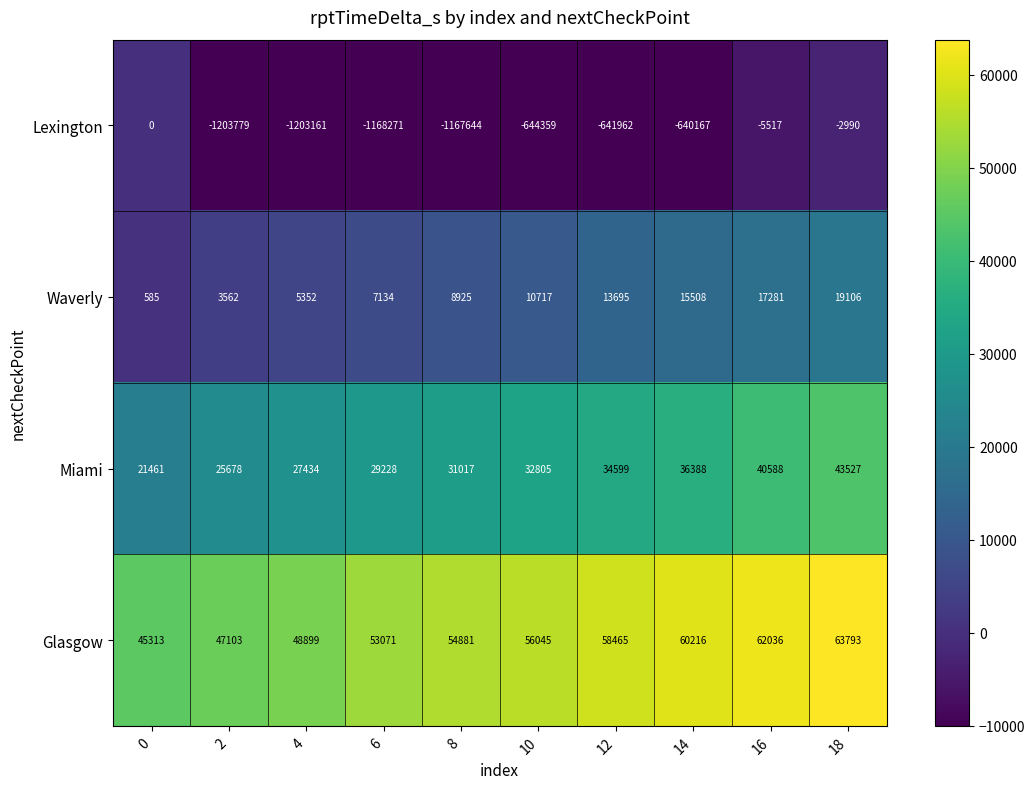

Is it true that Miami equals 36388 at 14?

True